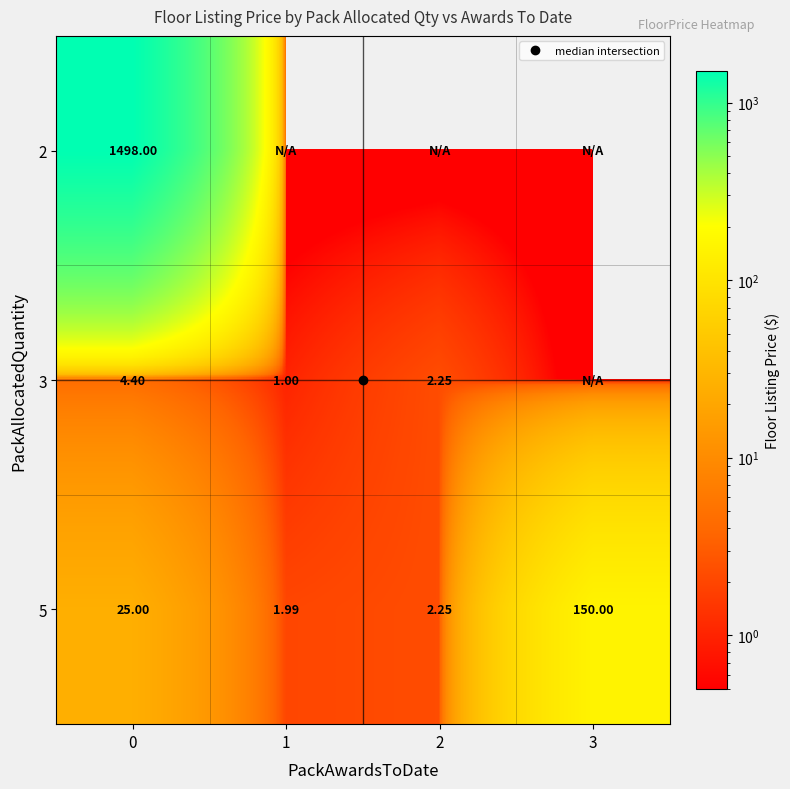

List the series in order of their peak value, highest first.

row_0, row_2, row_1